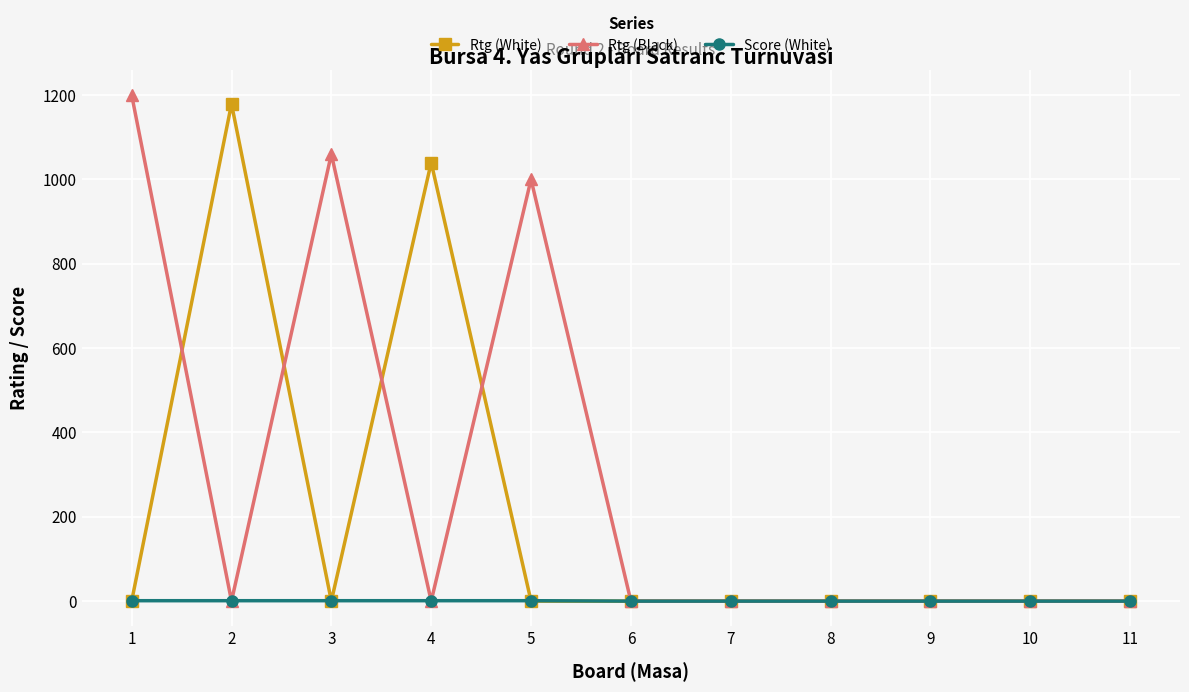

Where is the first local minimum for Rtg (Black)?

2